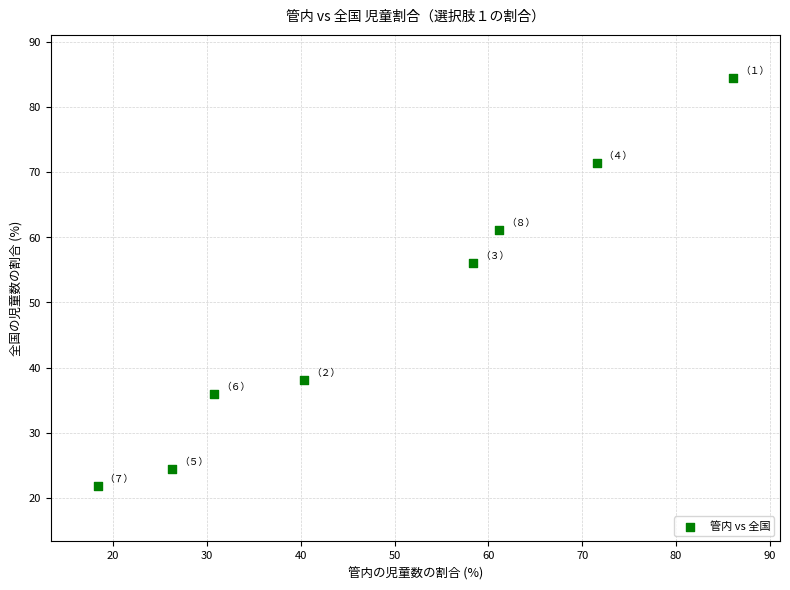

What Y value in the scatter plot is closest to 53?

56.1